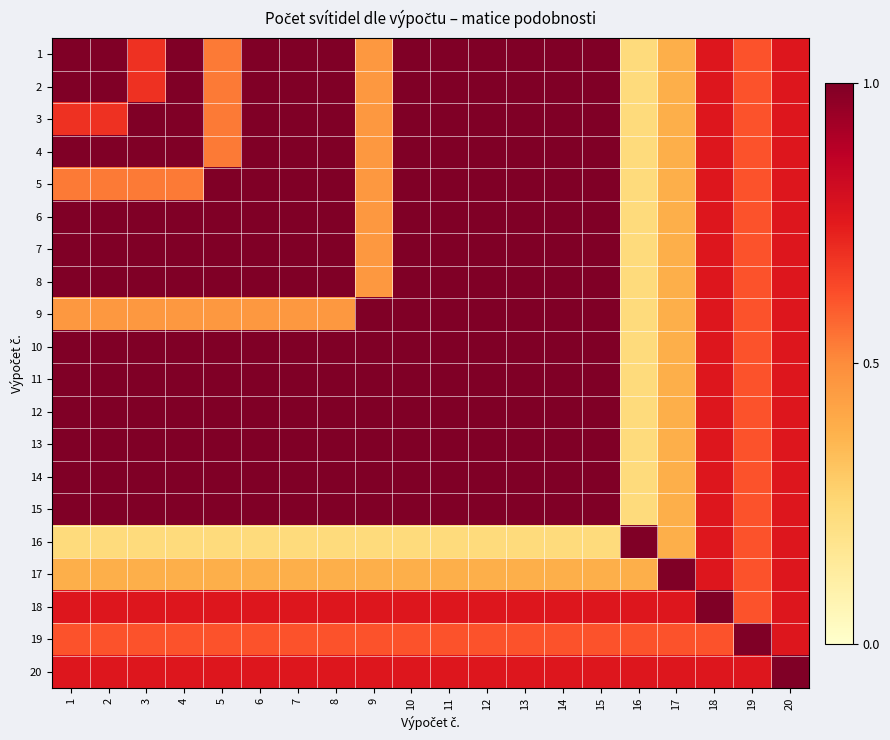

At which category does the chart reach its minimum across all series?

16